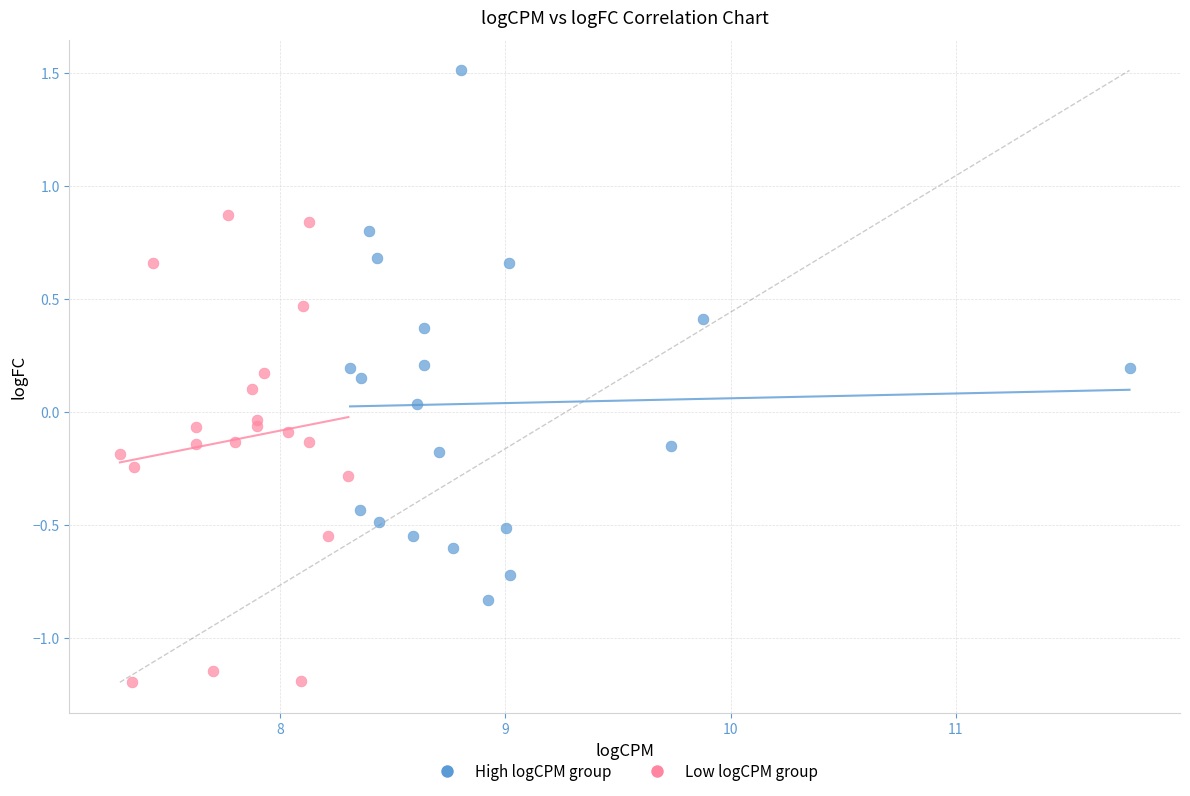

Which series reaches the maximum Y coordinate?

High logCPM group